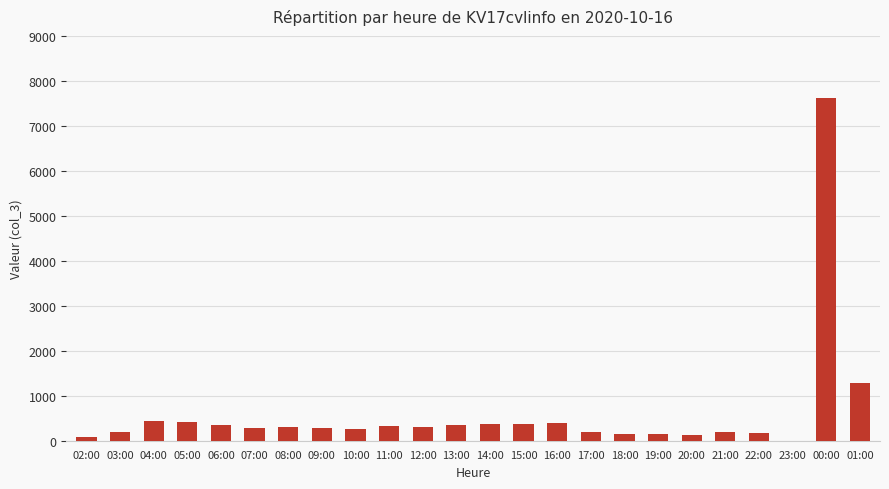

What value does the data have at 20:00, to the nearest 100?

100